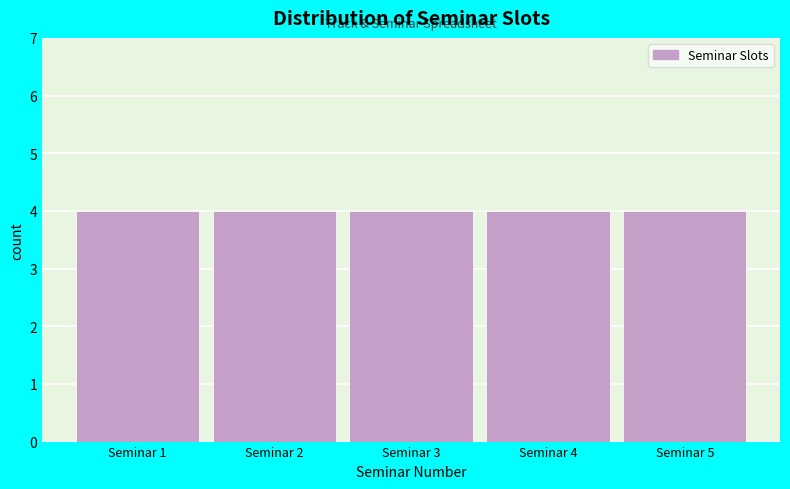

Reading left to right, transcribe this chart: for each bar, give the range it covers on the x-axis and its height. The values are not printed on the chart, so give them approximately, as read against the axis.

0.5 to 1.5: 4
1.5 to 2.5: 4
2.5 to 3.5: 4
3.5 to 4.5: 4
4.5 to 5.5: 4